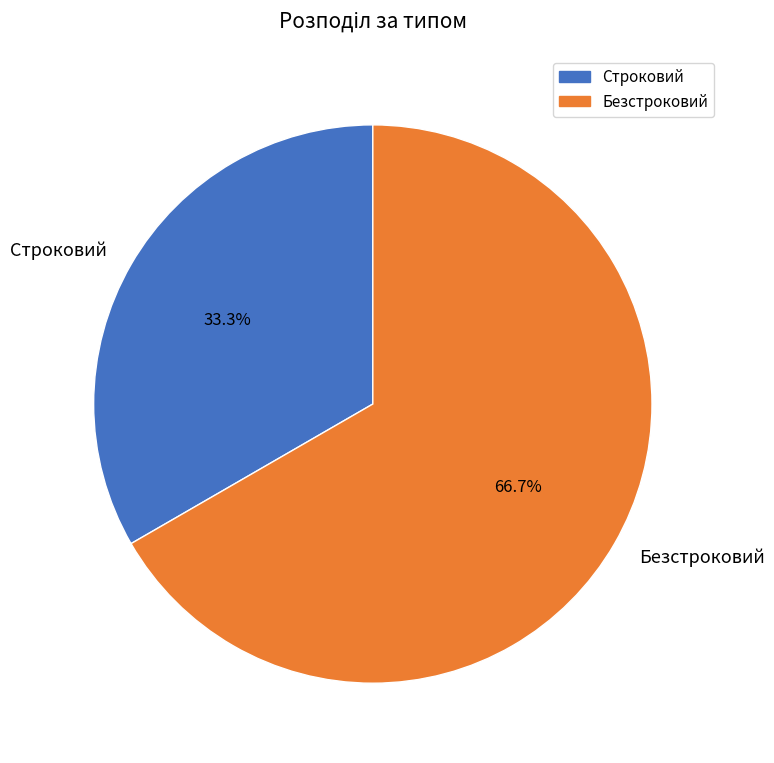

What percentage is the Безстроковий slice, to the nearest percent?

67%